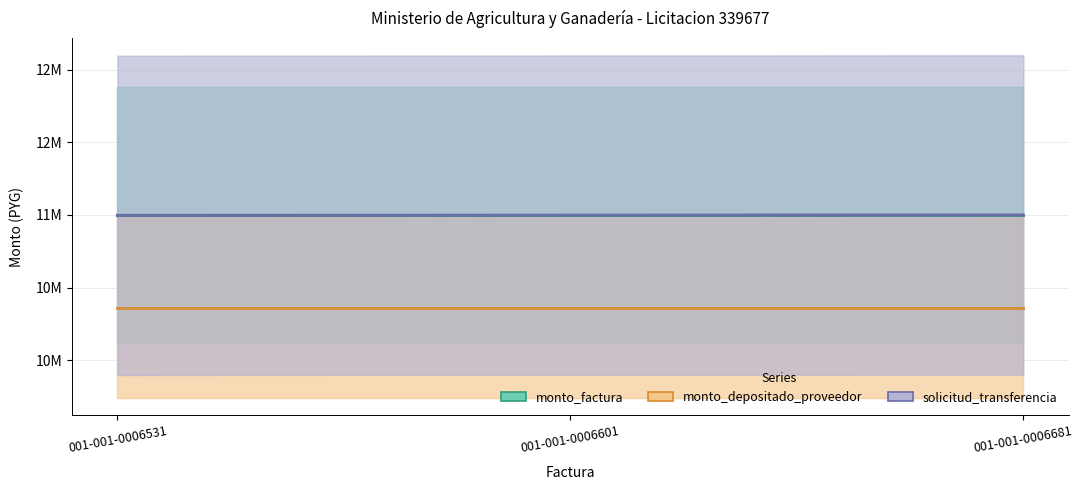

Which series has the widest spread of values?

solicitud_transferencia (scaled)